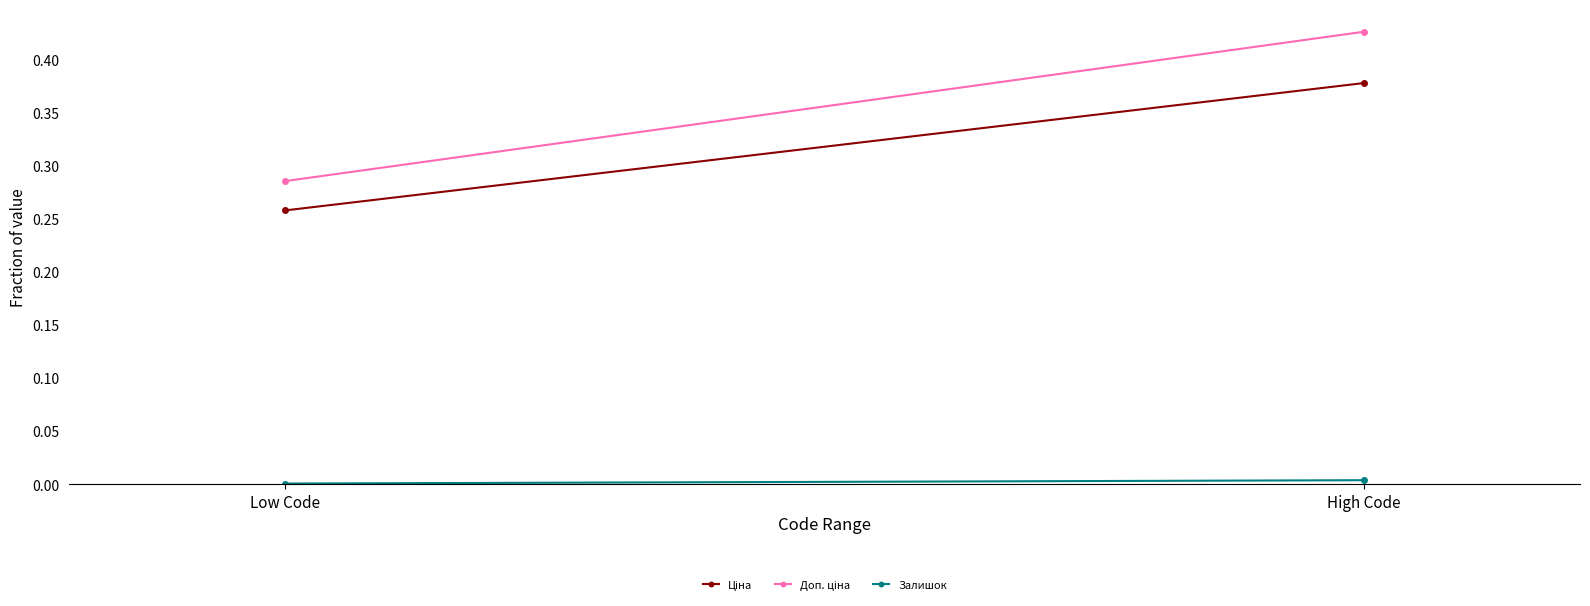

Which series has the largest total across all categories?

Доп. ціна